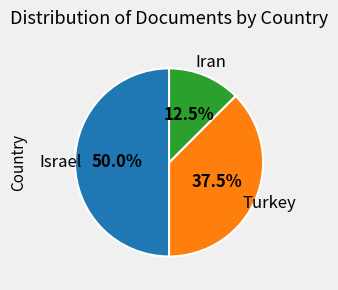

How many slices are in this pie chart?

3